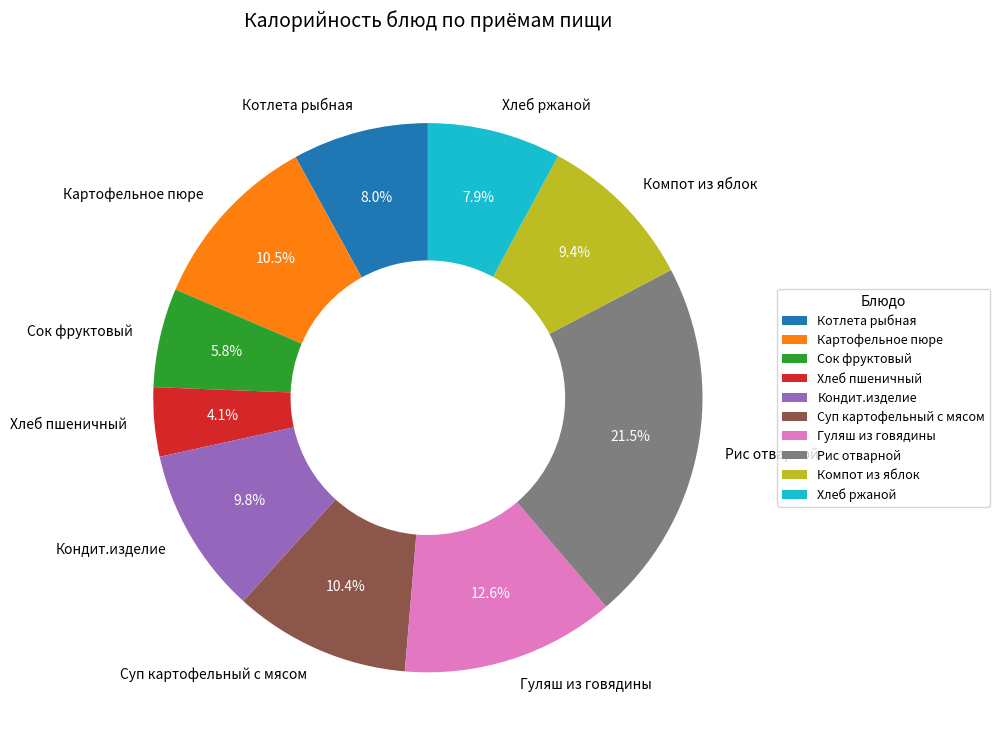

Which slice is the smallest?

Хлеб пшеничный